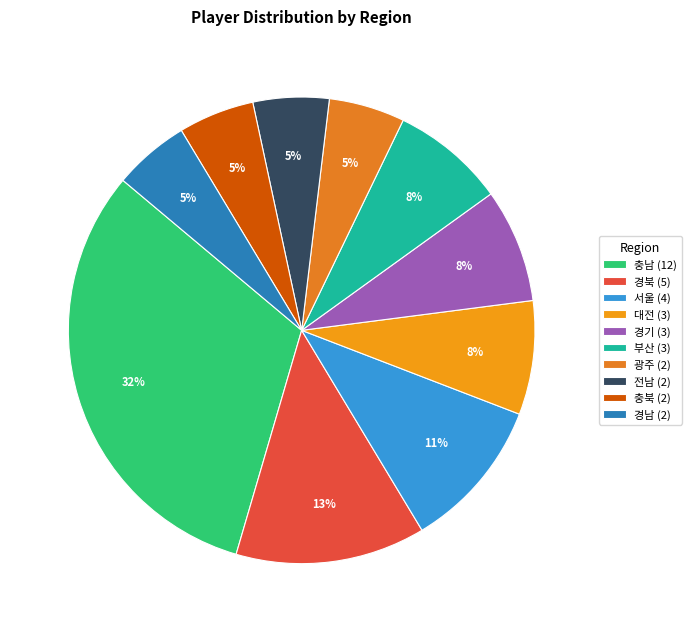

True or false: 대전 accounts for 8% of the total.

True